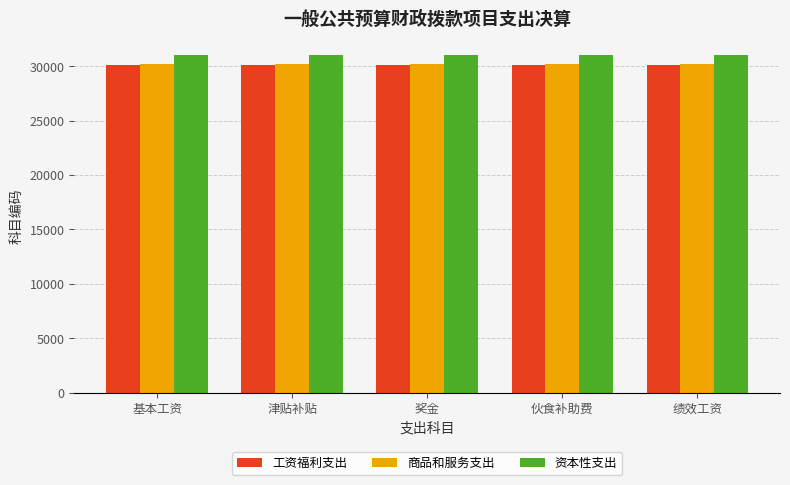

Are the bars grouped side by side (vs. stacked)?

Yes